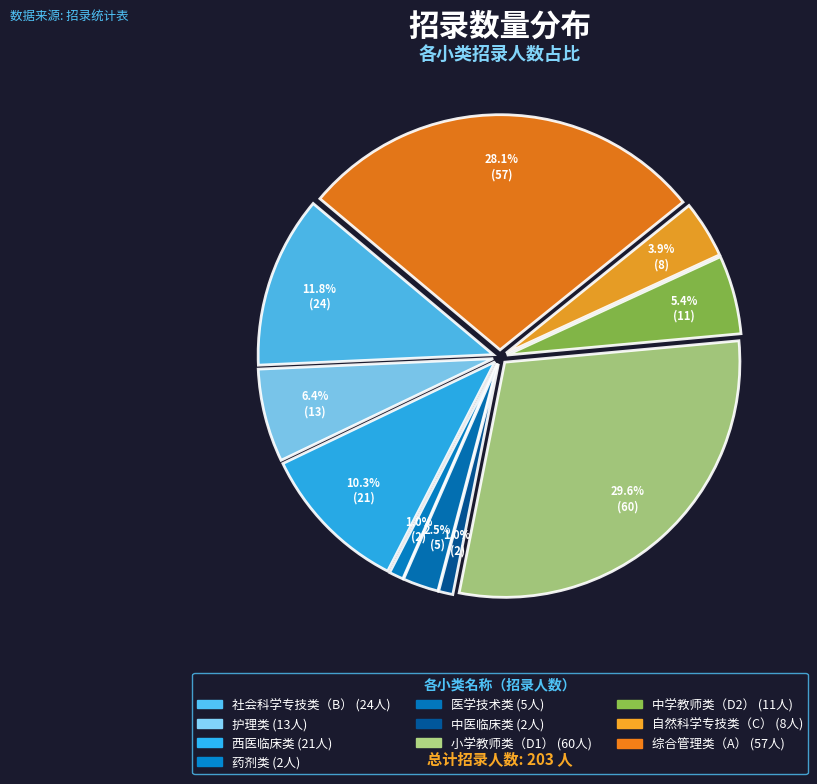

Rank the categories by value from lowest to highest.

药剂类, 中医临床类, 医学技术类, 自然科学专技类（C）, 中学教师类（D2）, 护理类, 西医临床类, 社会科学专技类（B）, 综合管理类（A）, 小学教师类（D1）